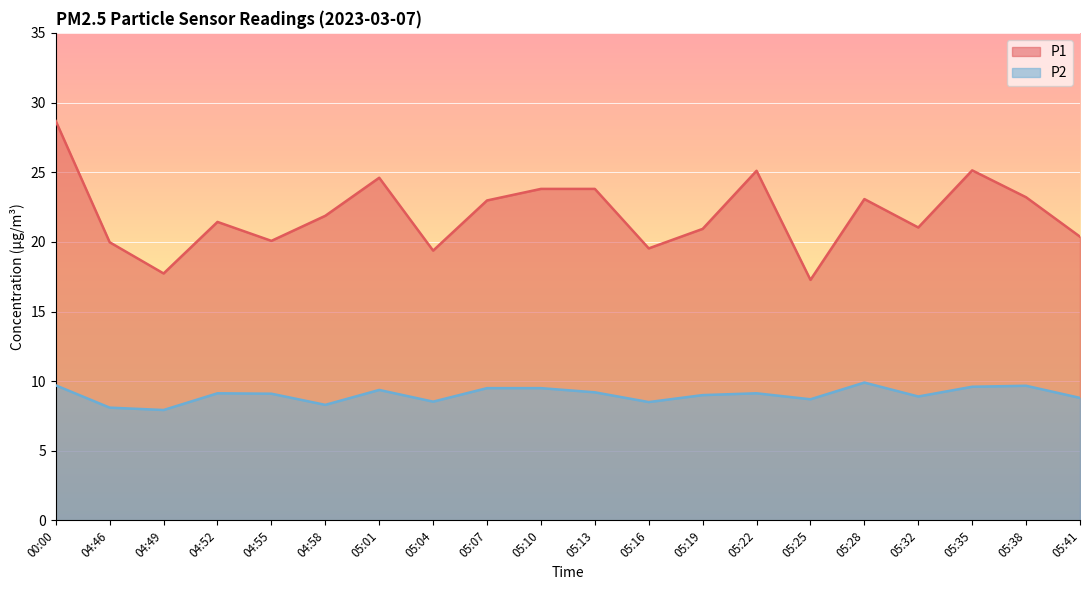

Reading left to right, what are all the values shown in this chart?

P1: 28.7	20.0	17.7	21.4	20.1	21.9	24.6	19.4	23.0	23.8	23.8	19.5	20.9	25.1	17.3	23.1	21.0	25.1	23.2	20.4
P2: 9.7	8.1	7.9	9.1	9.1	8.3	9.4	8.5	9.5	9.5	9.2	8.5	9.0	9.1	8.7	9.9	8.9	9.6	9.7	8.8